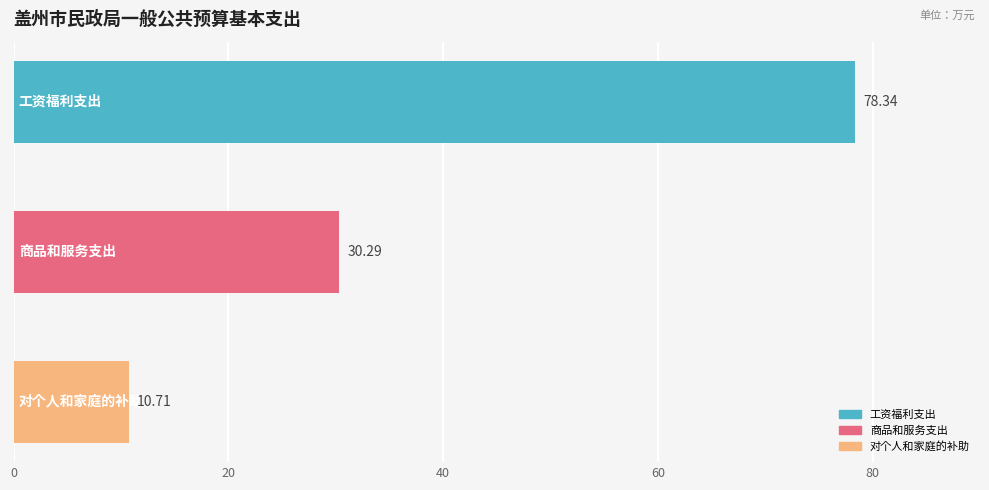

What is the difference between the maximum and minimum values?

67.6